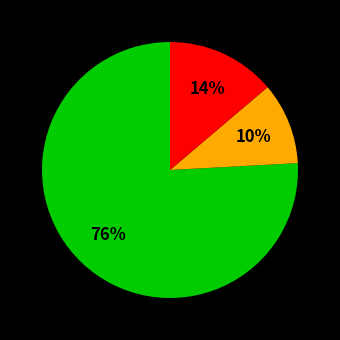

Does any single category account for the majority?

Yes